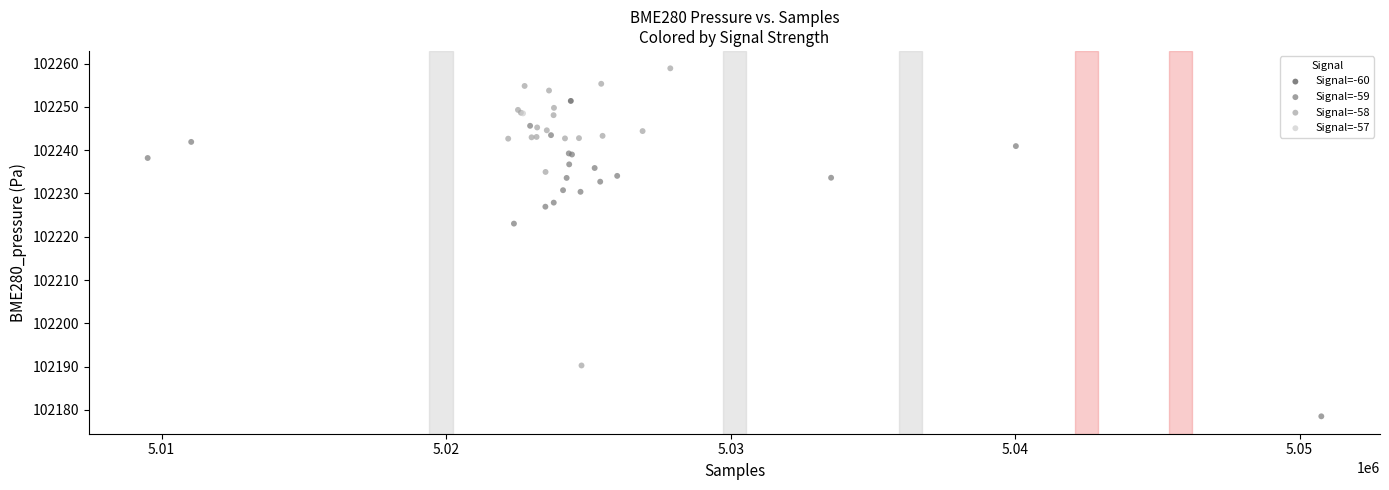

What are all the series names shown in the legend?

Signal=-60, Signal=-59, Signal=-58, Signal=-57